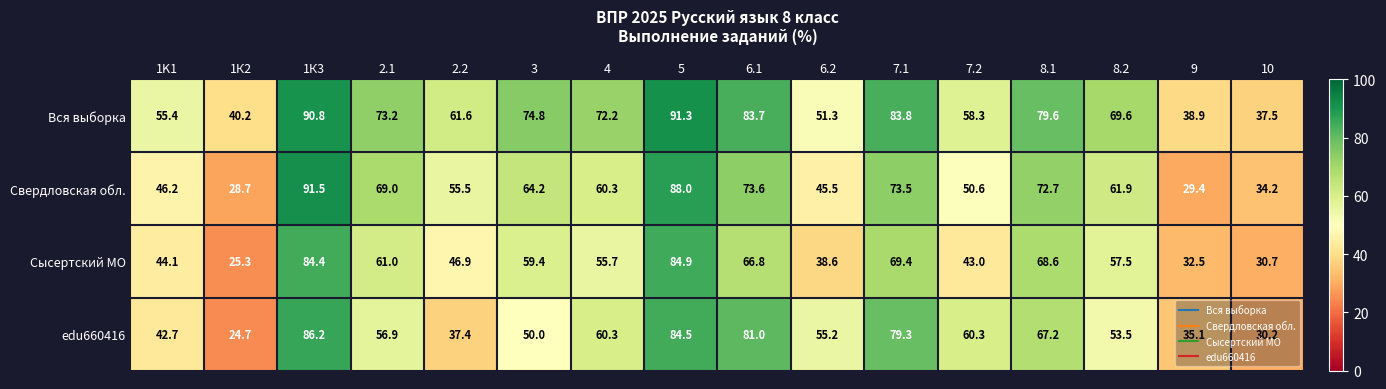

At which category is the sum across all series the highest?

1К3